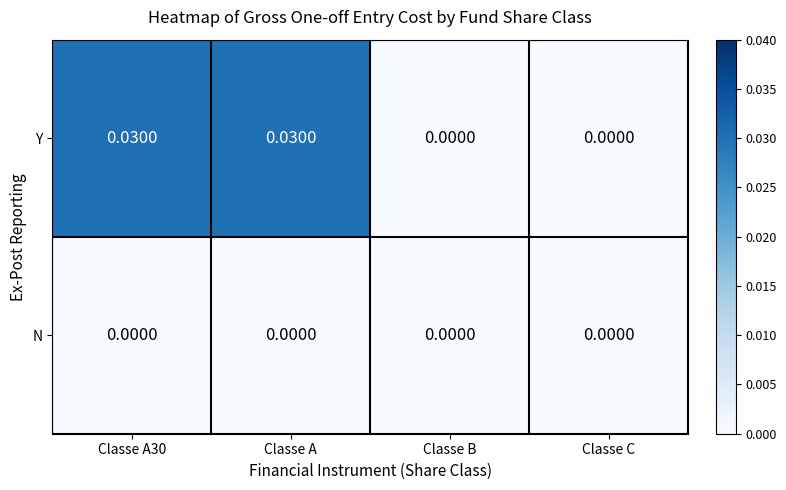

Between Classe A and Classe B, which series saw the biggest shift?

Y